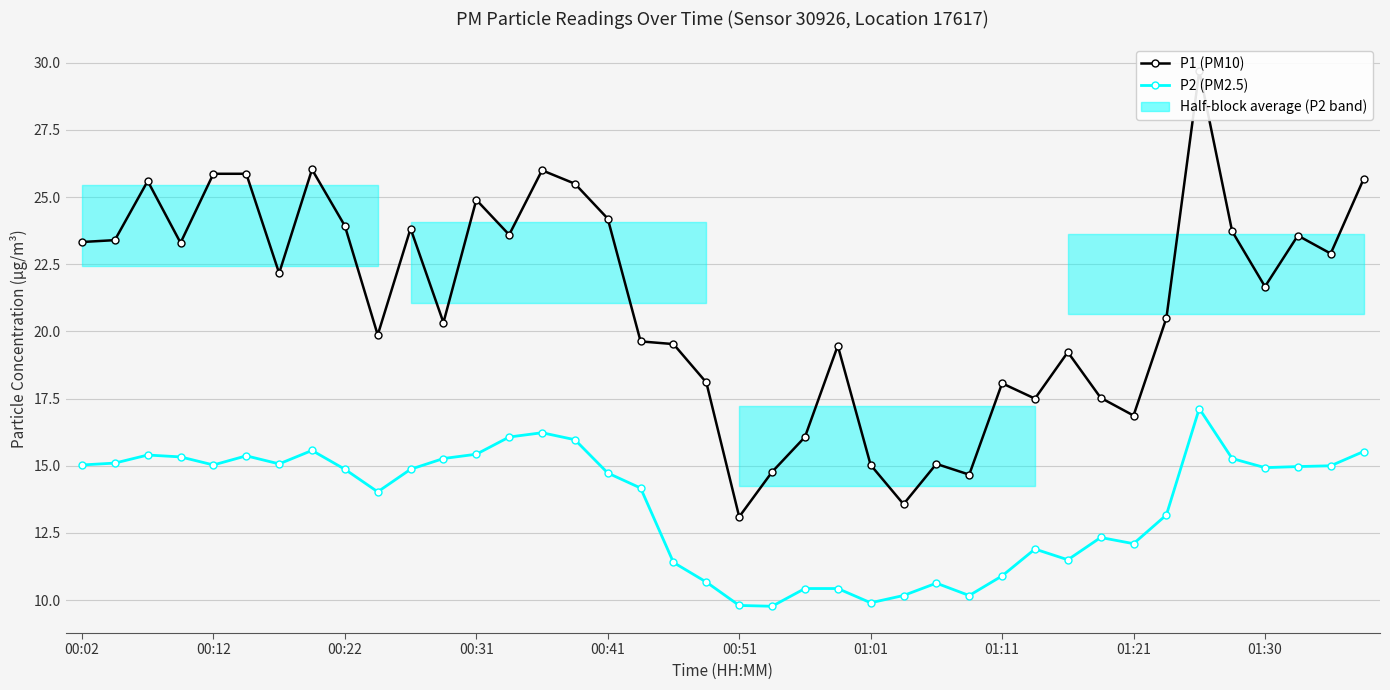

How many interior local peaks does the P2 series have?

8